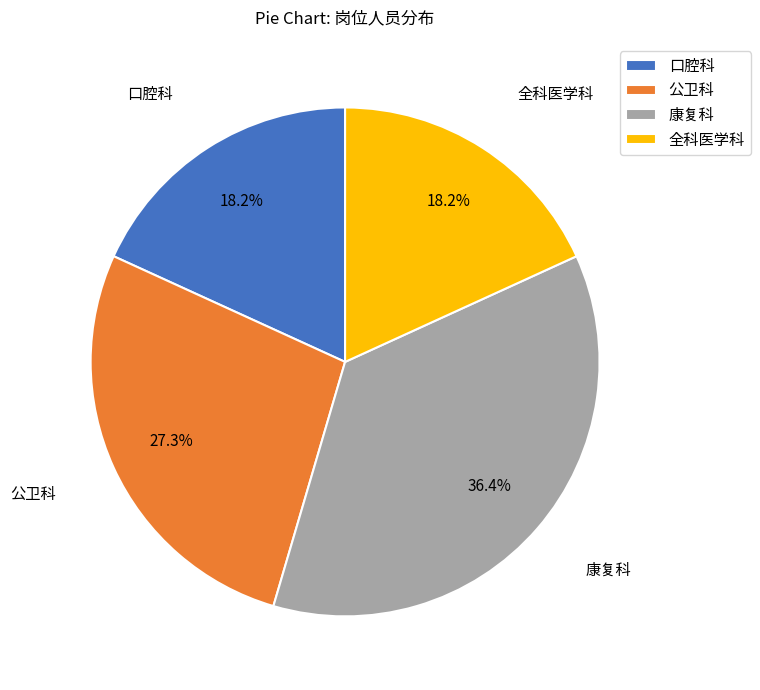

Count the number of slices in the pie.

4